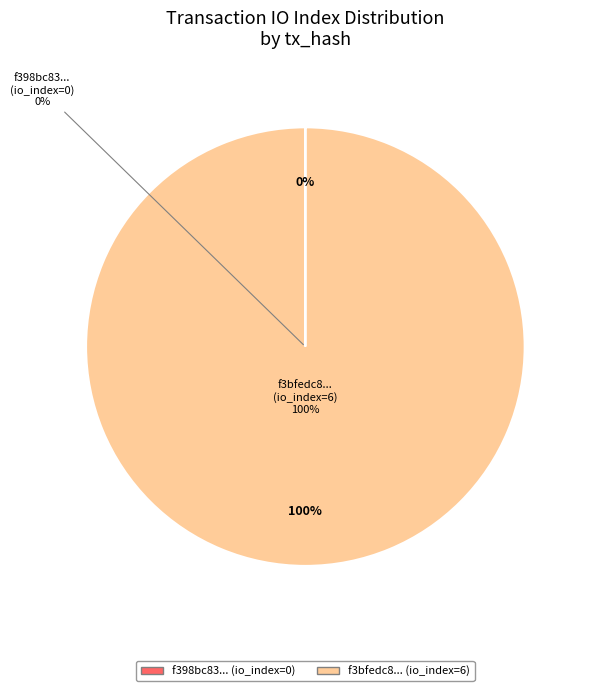

To the nearest percent, what is the difference between the tx_hash_0 and tx_hash_1 slice percentages?

100%